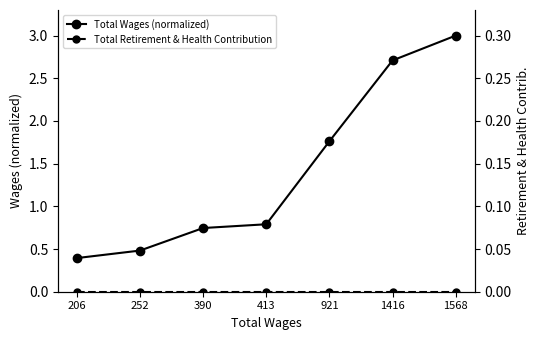

Which series changed the most between 206 and 413?

Total Wages (normalized)